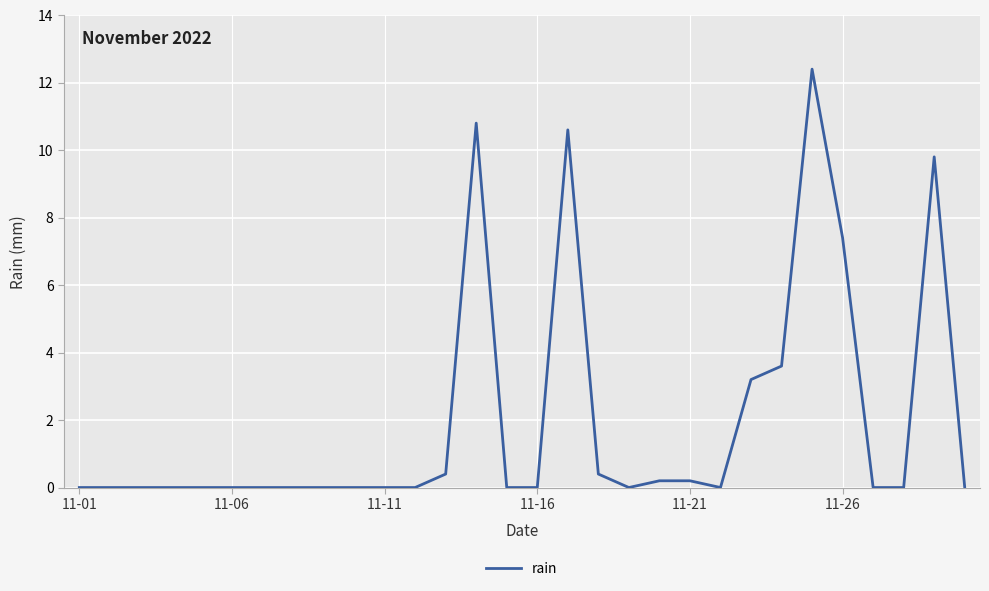

What is the difference between the maximum and second lowest values?

12.4